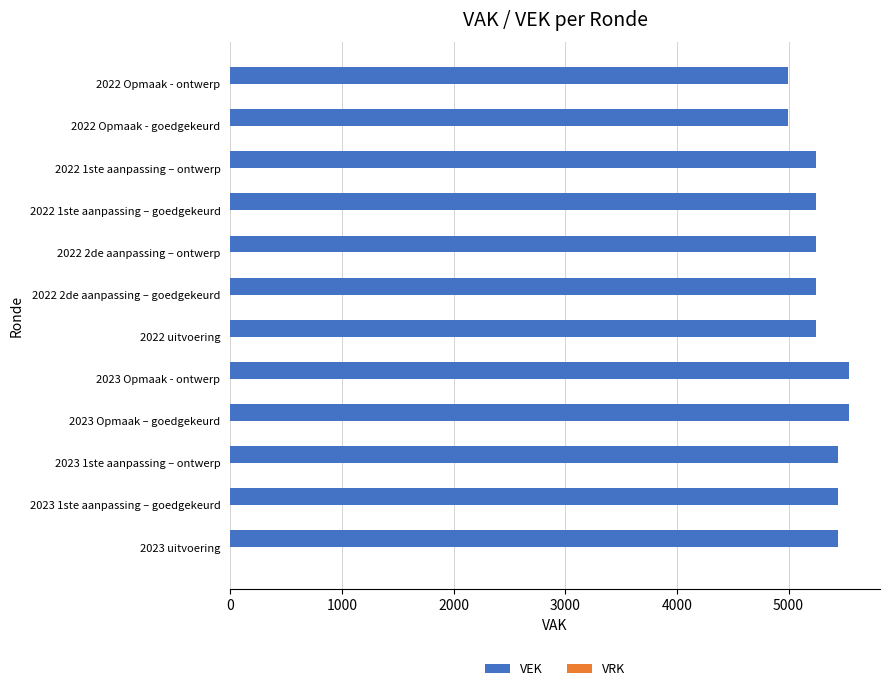

What is the average value?

5303